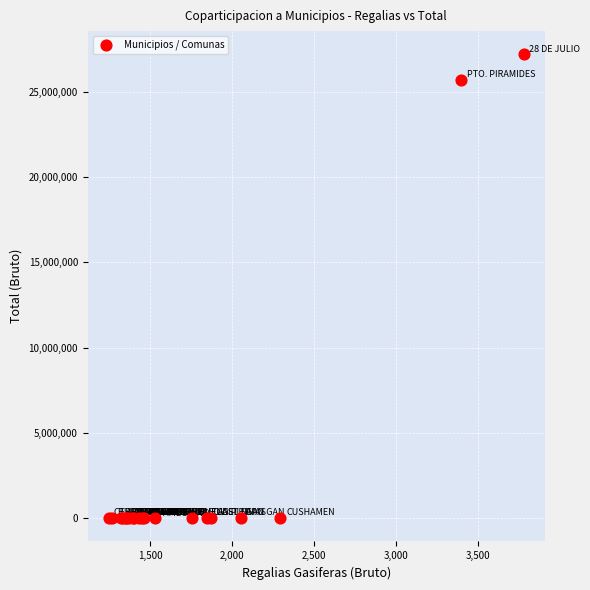

What Y value in the scatter plot is closest to 13597562?

25703168.5